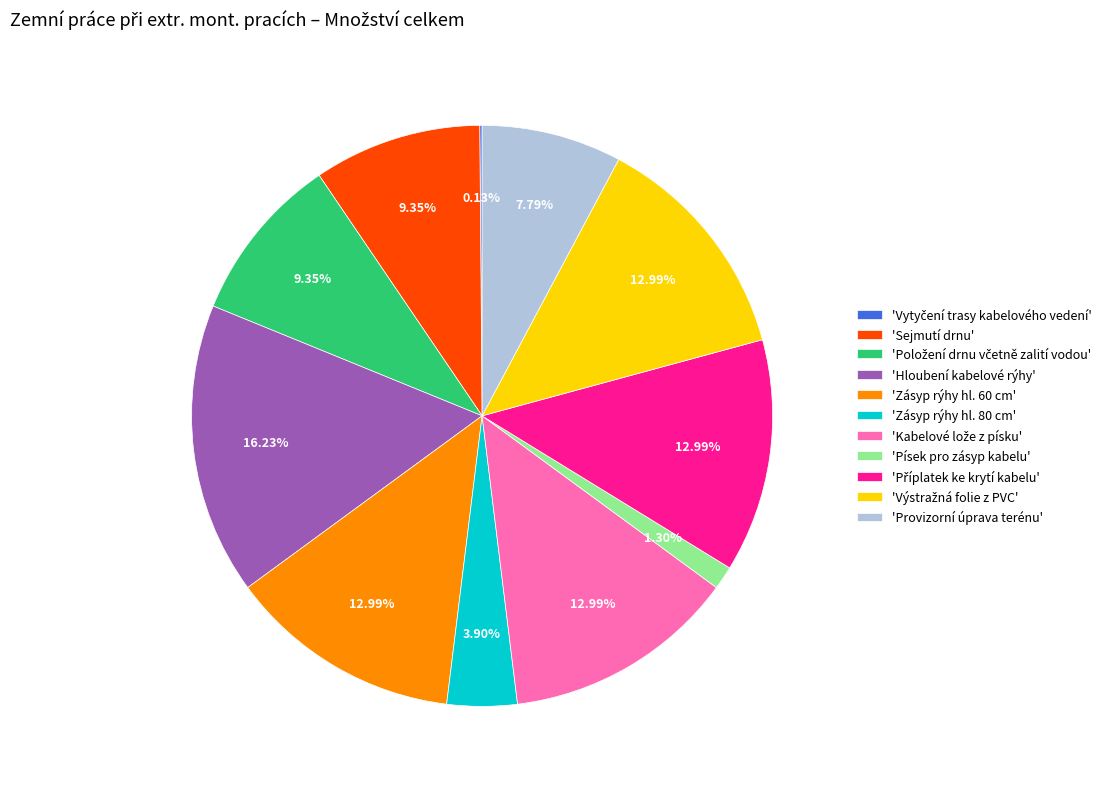

Which category has the biggest portion of the pie?

'Hloubení kabelové rýhy'